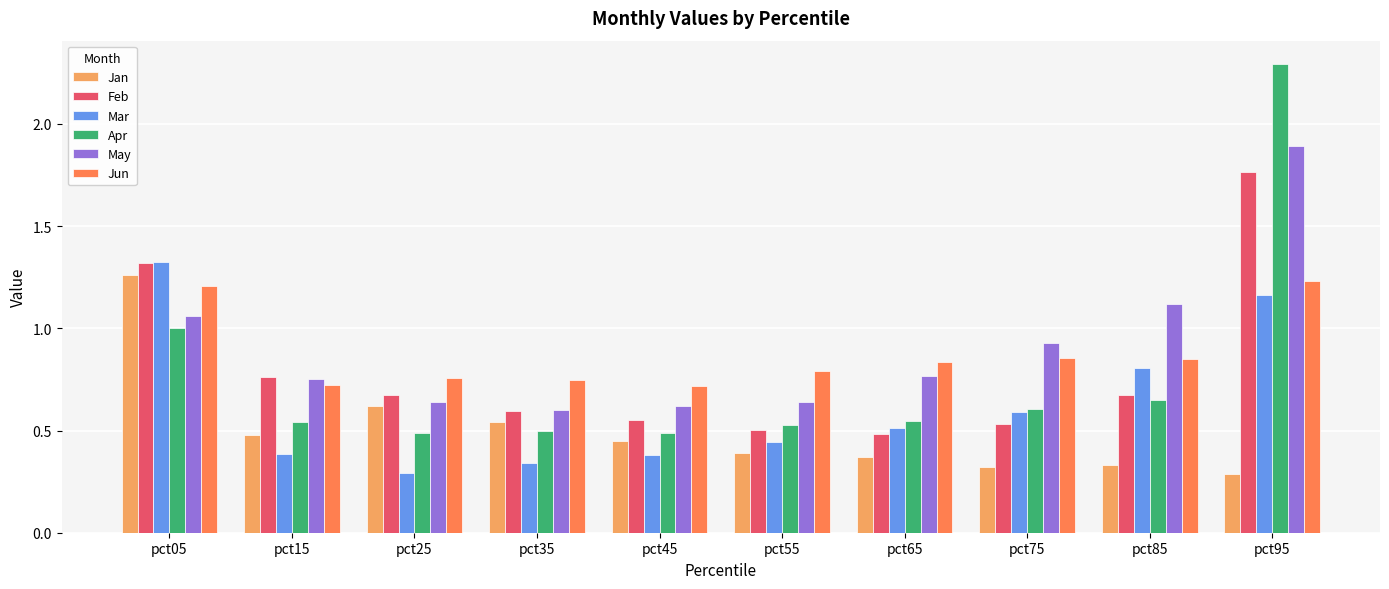

Is the value of Apr at pct85 greater than the value of Jan at pct55?

Yes